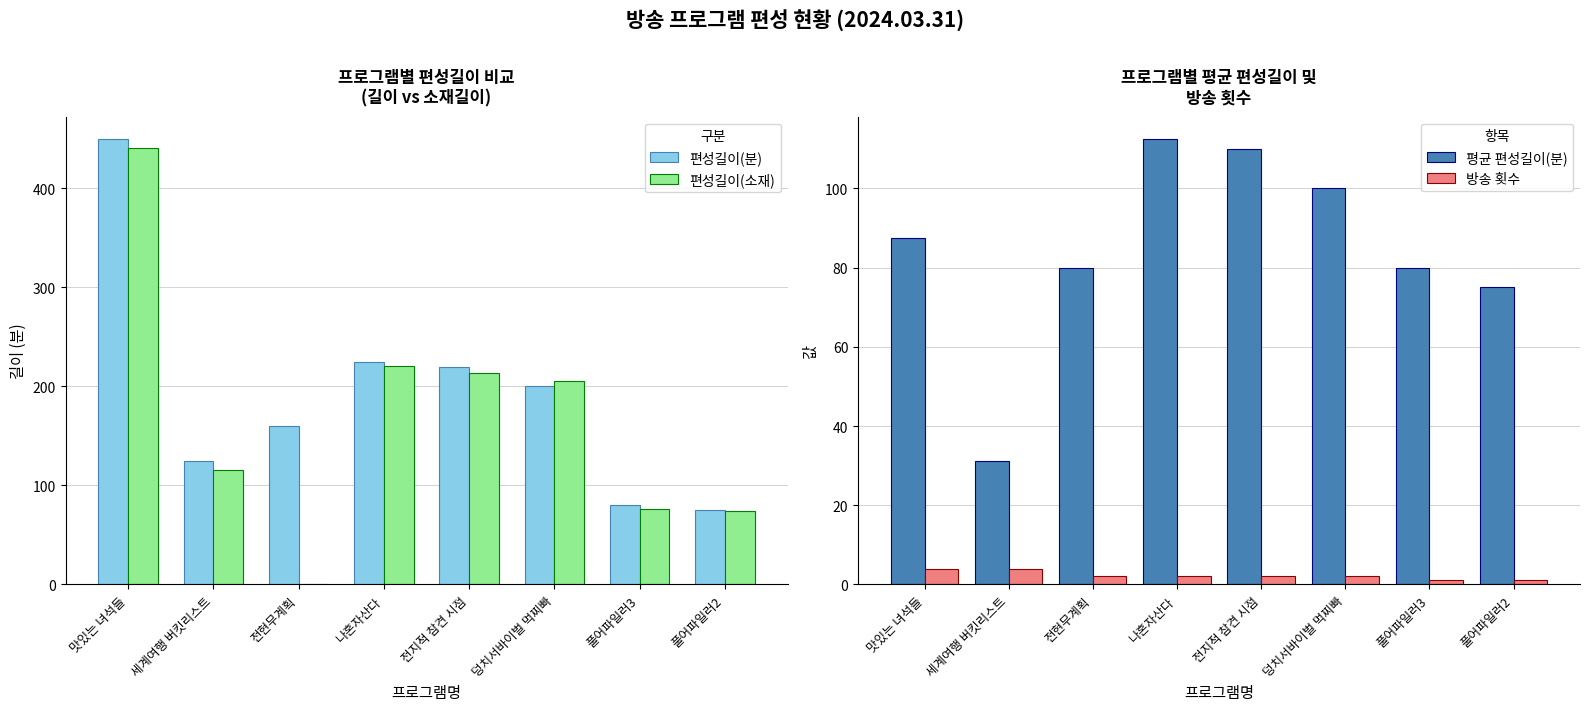

At how many categories does at least one series exceed 230?

1